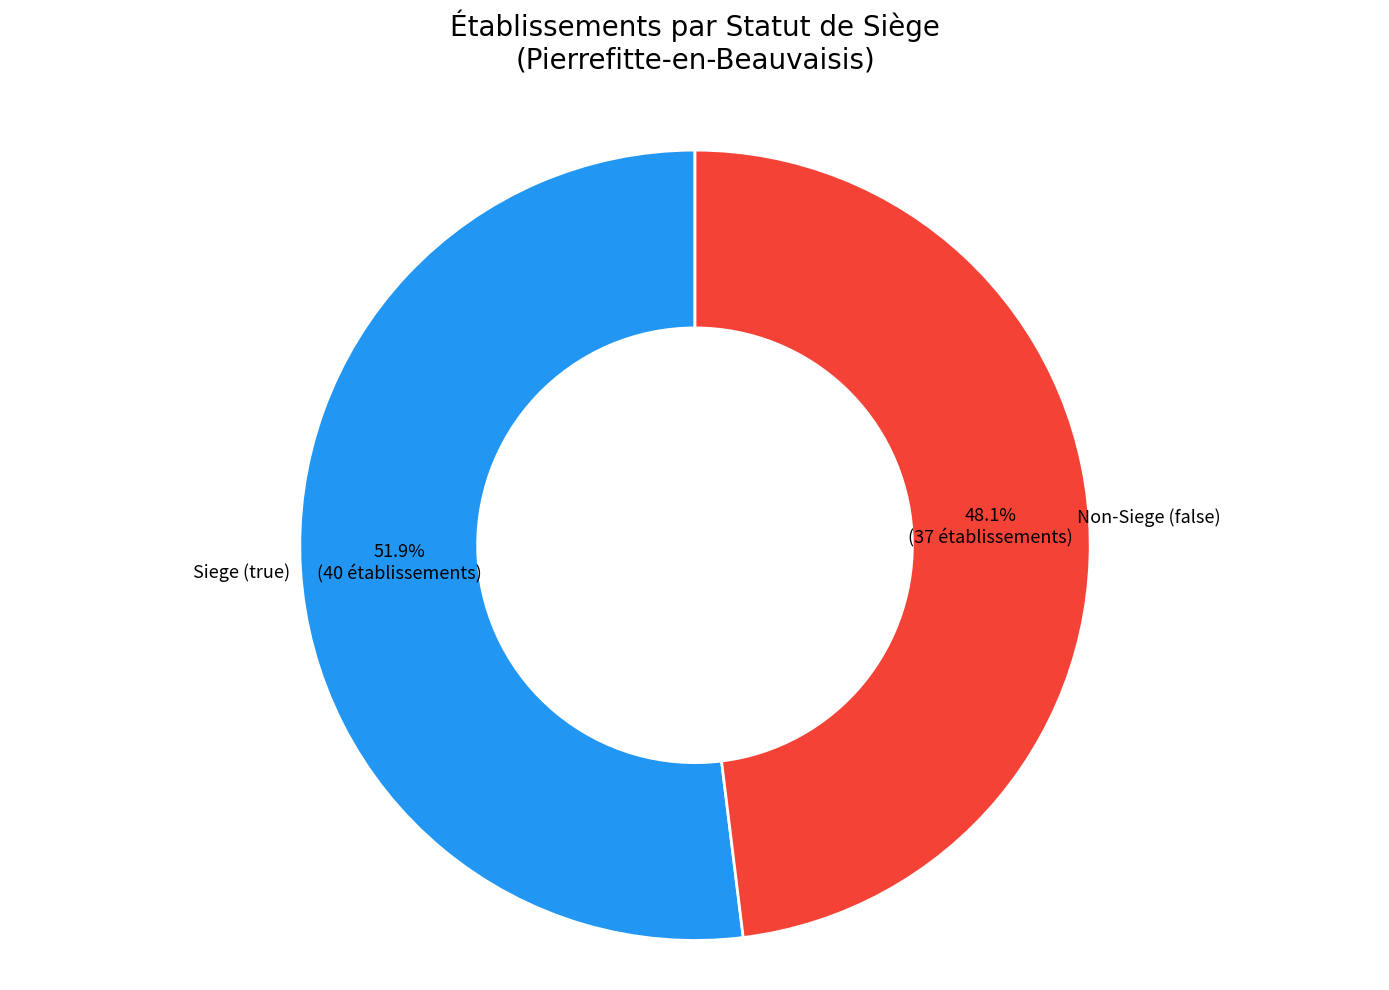

Does any single category account for the majority?

Yes